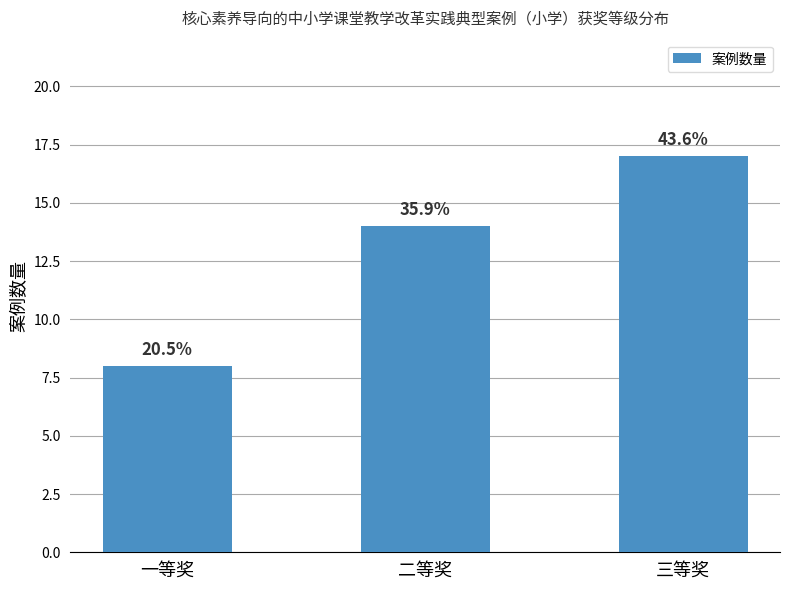

Where is the data nearest to the value 12?

二等奖